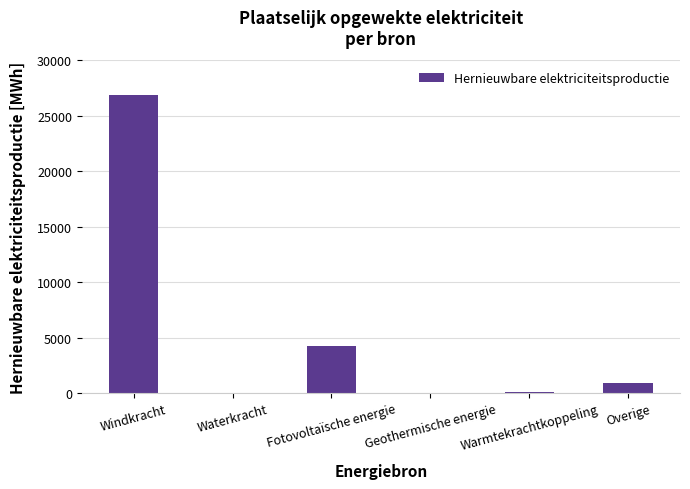

How many data points does each series have?

6